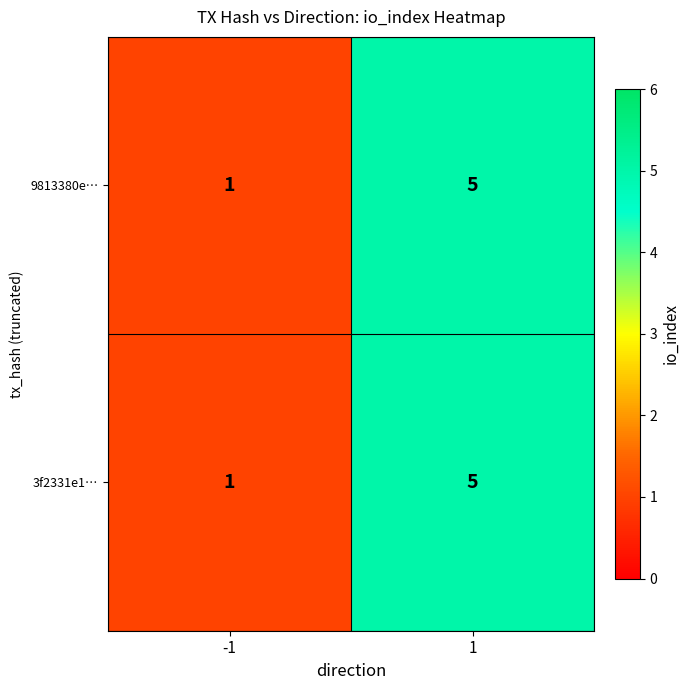

The value of 9813380e… at -1 is 1. True or false?

True